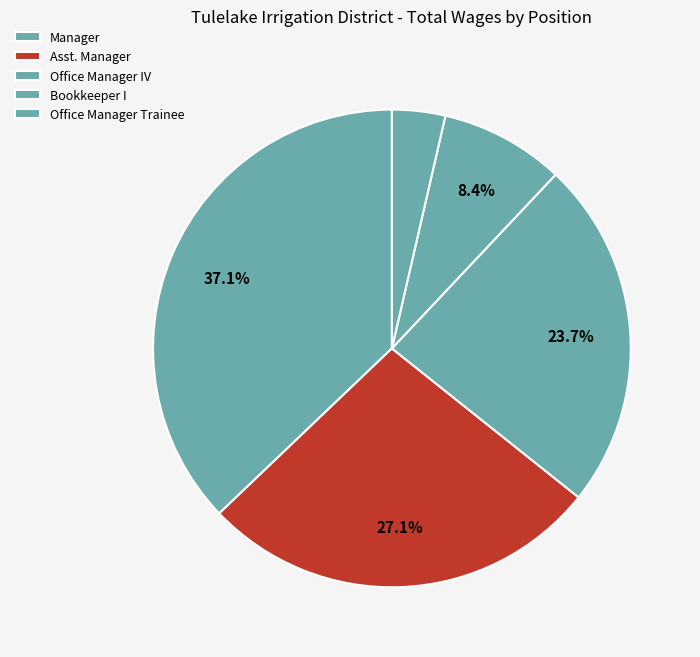

To the nearest percent, what is the difference between the Manager and Bookkeeper I slice percentages?

29%